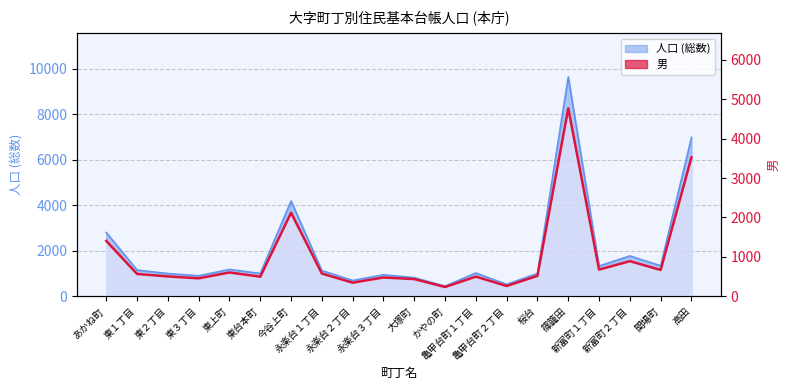

What is the label of the 14th point from the right?

今谷上町